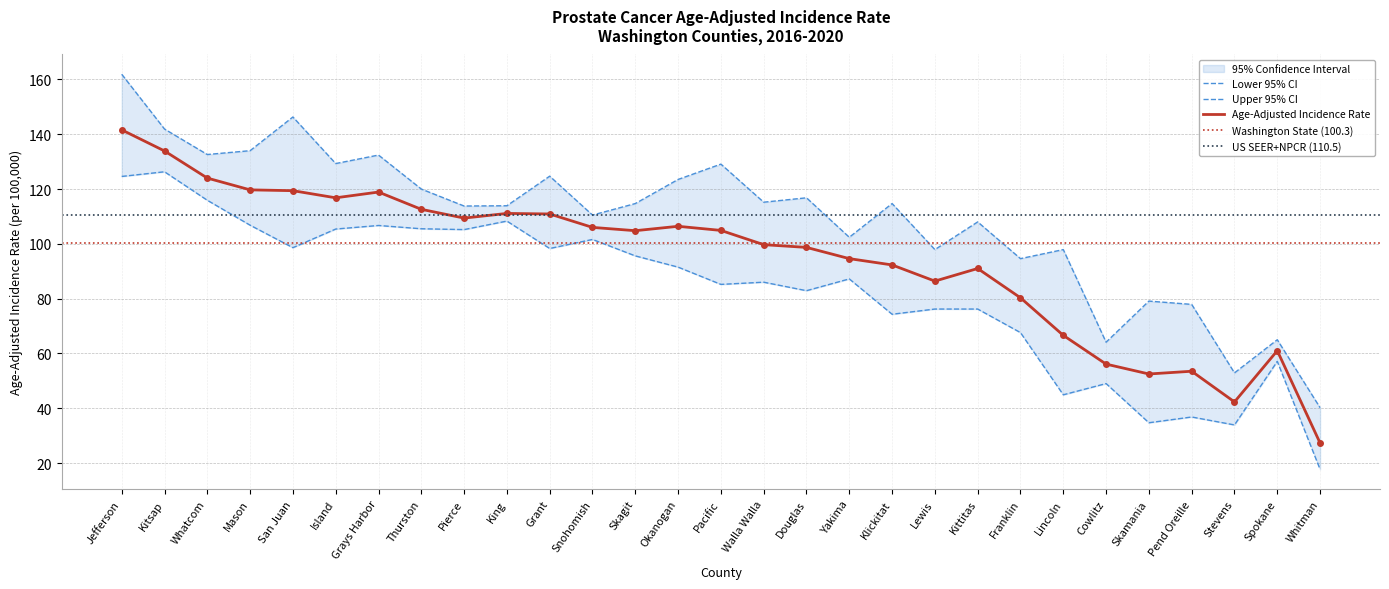

Does the chart have visible grid lines?

Yes